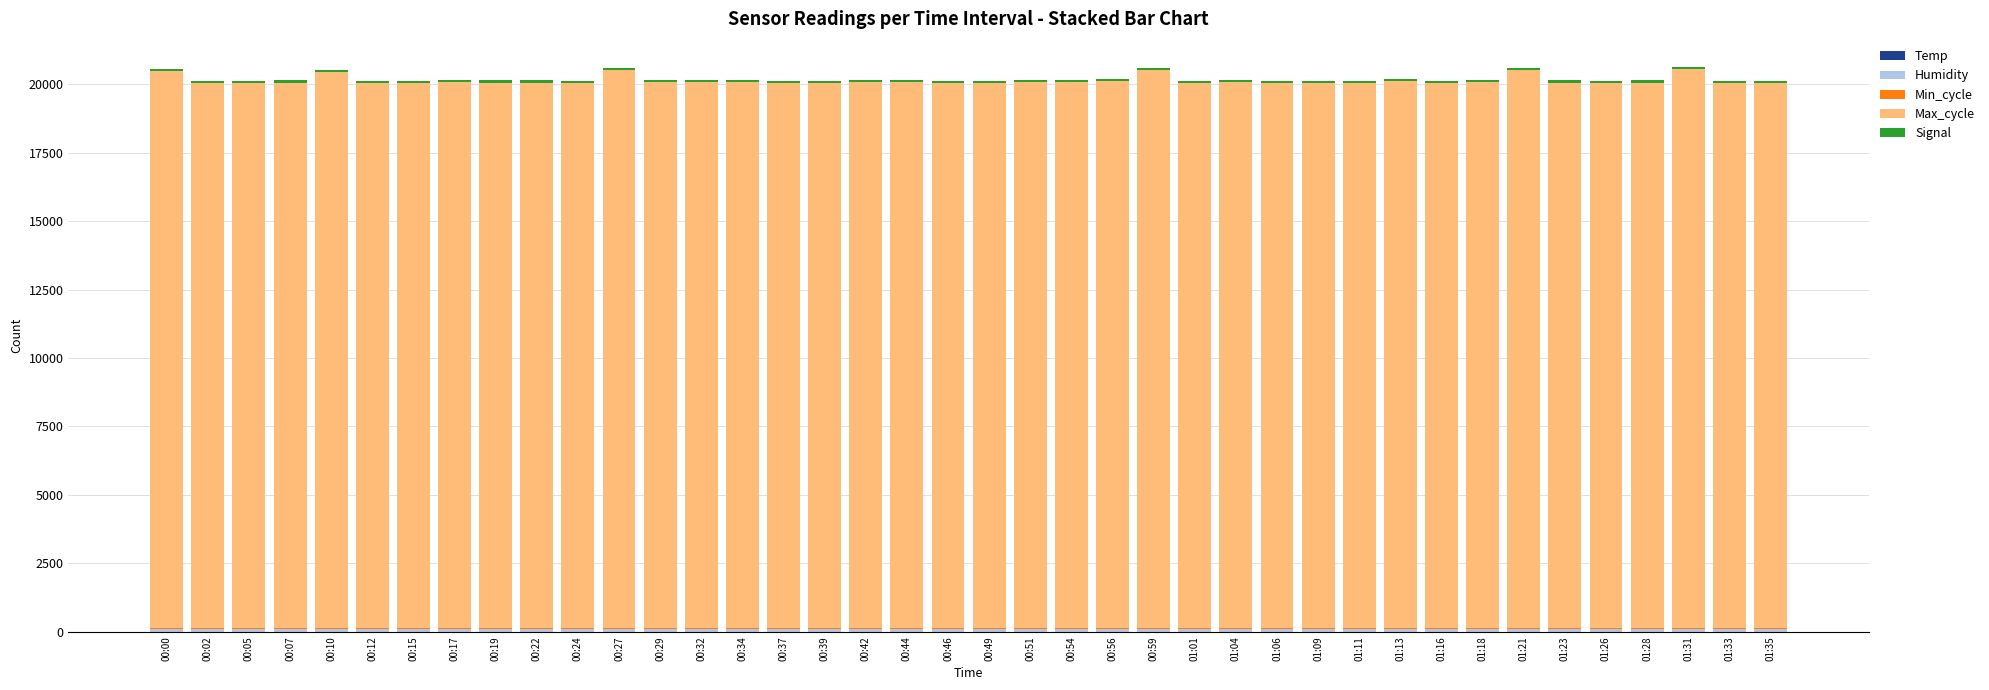

Is it true that Humidity equals 99.9 at 00:19?

True